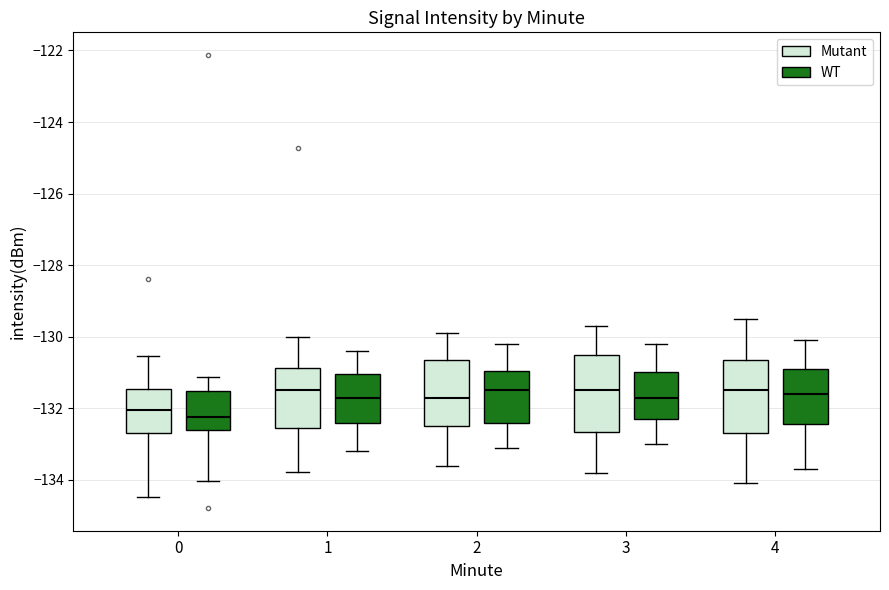

Reading left to right, transcribe this box plot: for each box, give where its median line is, the range the box spans, and where its two whiskers end, as read against the y-axis. The values are not printed on the chart, so give them approximately, as read against the axis.

0 (Mutant): median -132.0, box -132.6 to -131.4, whiskers -134.4 to -130.6
0 (WT): median -132.2, box -132.6 to -131.6, whiskers -134.0 to -131.2
1 (Mutant): median -131.4, box -132.6 to -130.8, whiskers -133.8 to -130.0
1 (WT): median -131.6, box -132.4 to -131.0, whiskers -133.2 to -130.4
2 (Mutant): median -131.6, box -132.4 to -130.6, whiskers -133.6 to -129.8
2 (WT): median -131.4, box -132.4 to -131.0, whiskers -133.0 to -130.2
3 (Mutant): median -131.4, box -132.6 to -130.4, whiskers -133.8 to -129.6
3 (WT): median -131.6, box -132.2 to -131.0, whiskers -133.0 to -130.2
4 (Mutant): median -131.4, box -132.6 to -130.6, whiskers -134.0 to -129.4
4 (WT): median -131.6, box -132.4 to -130.8, whiskers -133.6 to -130.0